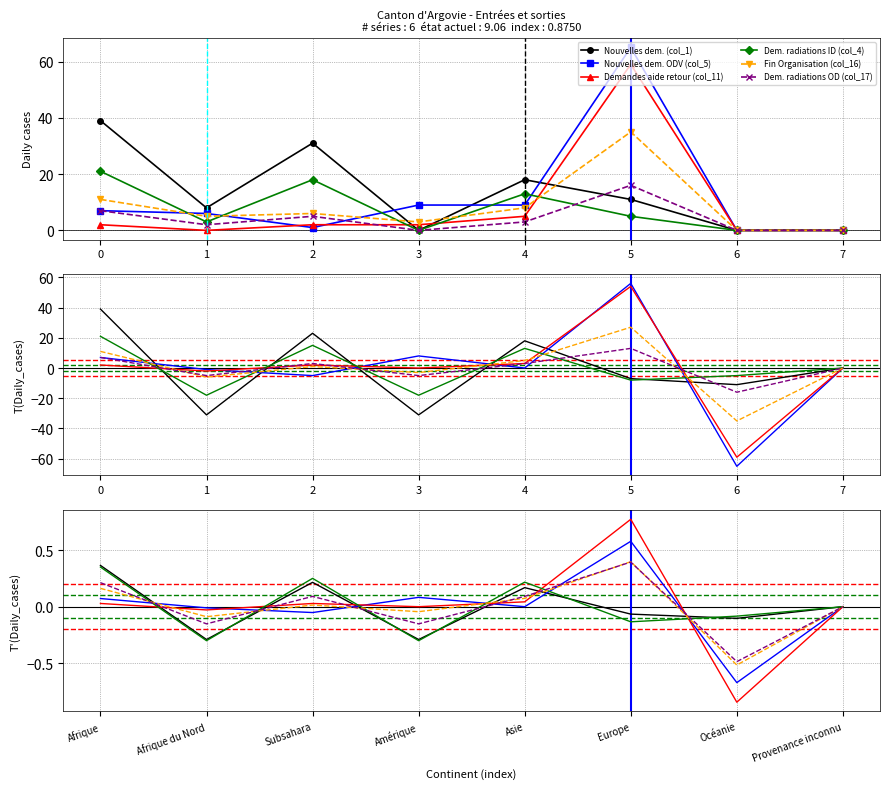

At which category does the chart reach its minimum across all series?

6